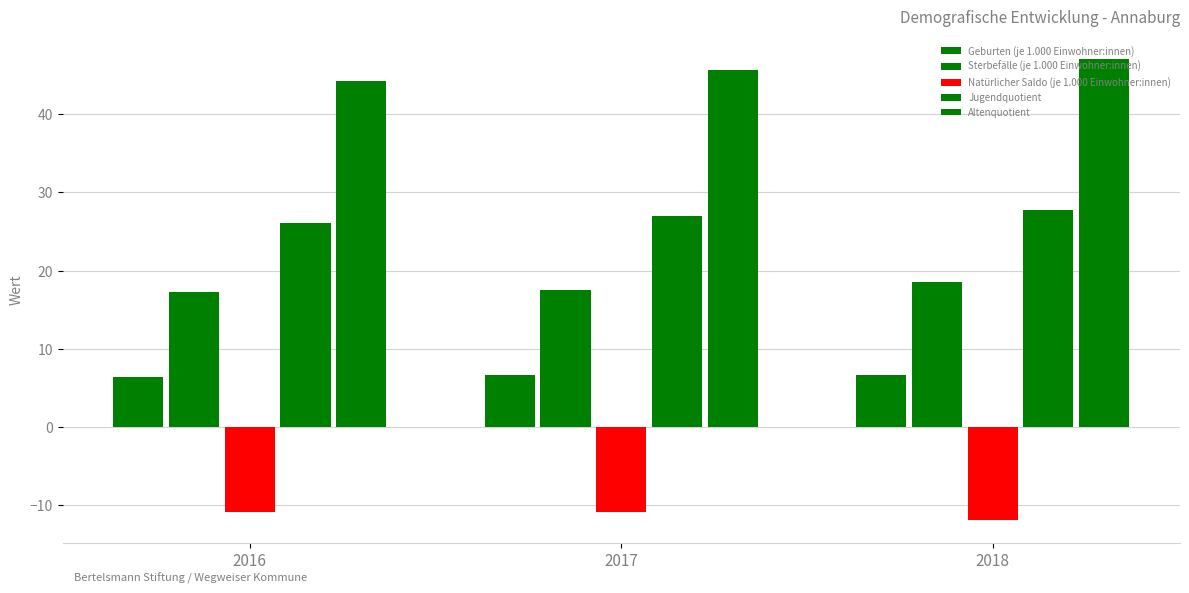

What is the highest value of the Sterbefälle (je 1.000 Einwohner:innen) series?

18.5